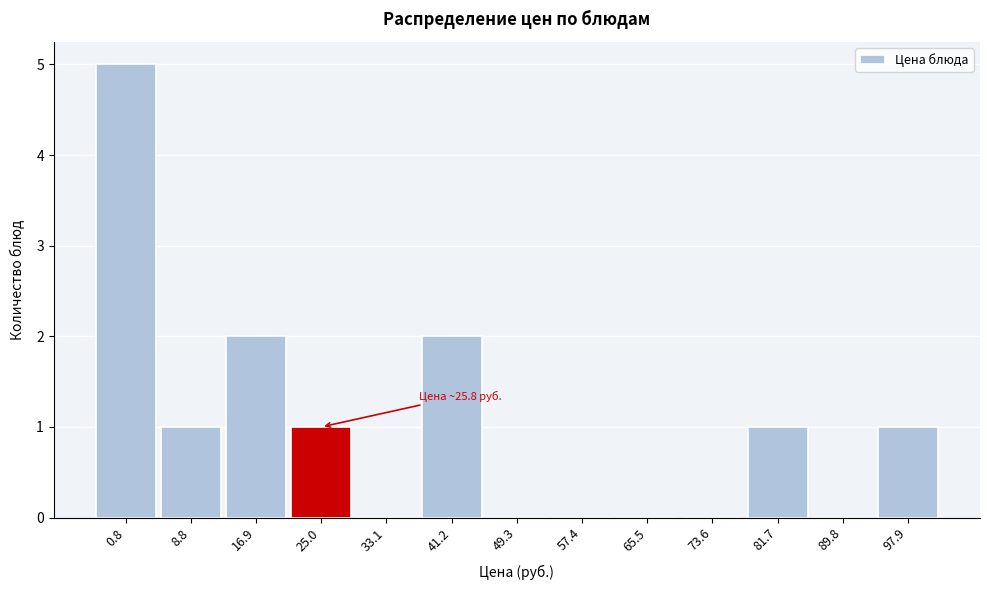

Reading left to right, transcribe all the data shown in this chart.

0.8=5	8.8=1	16.9=2	25.0=1	33.1=0	41.2=2	49.3=0	57.4=0	65.5=0	73.6=0	81.7=1	89.8=0	97.9=1